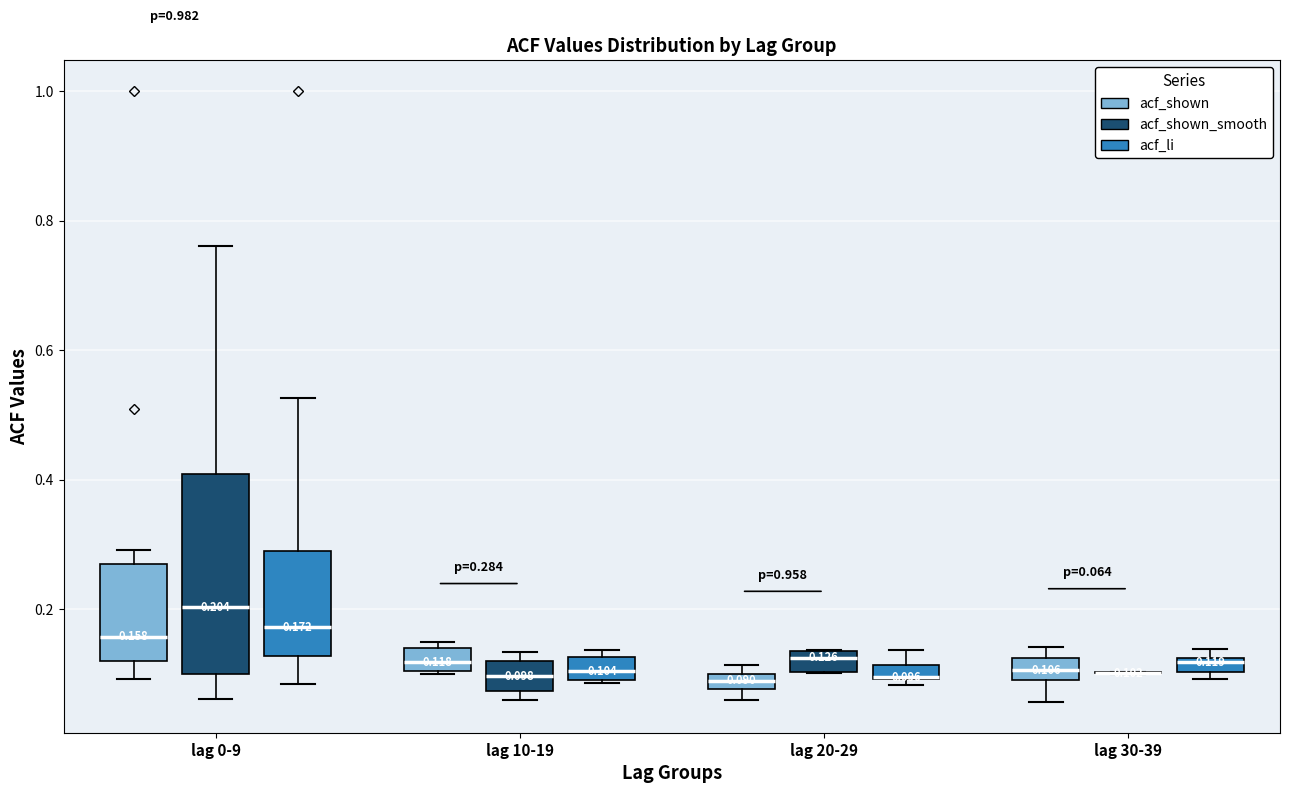

Comparing the boxes themselves (not the whiskers), which one is the tallest?

lag 0-9 (acf_shown_smooth)